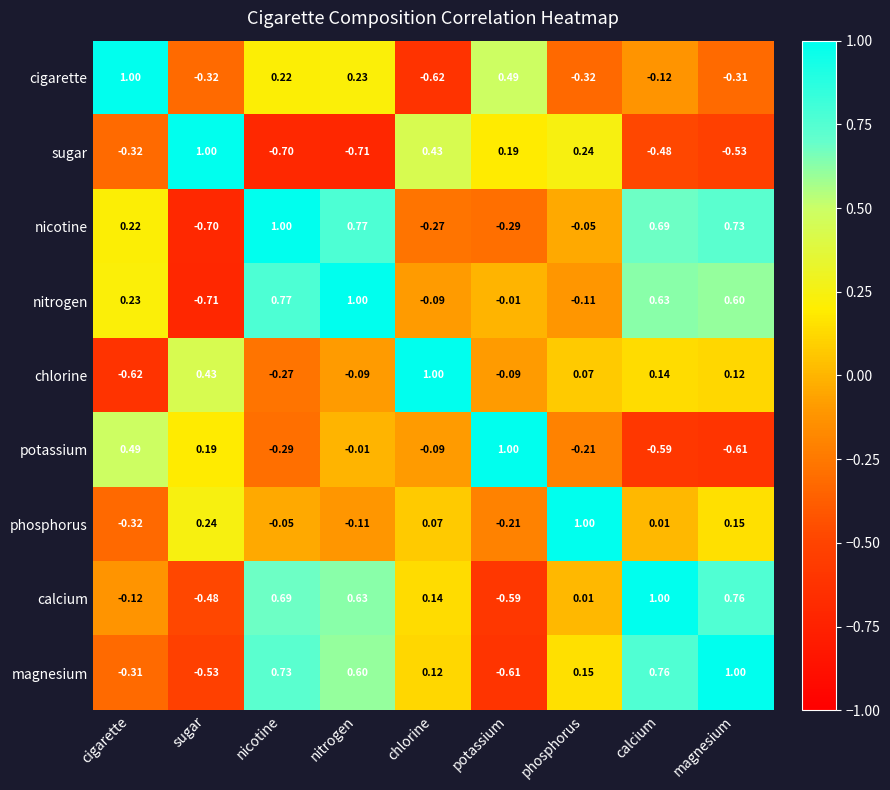

List the labels in order of calcium value, smallest first.

potassium, sugar, cigarette, phosphorus, chlorine, nitrogen, nicotine, magnesium, calcium